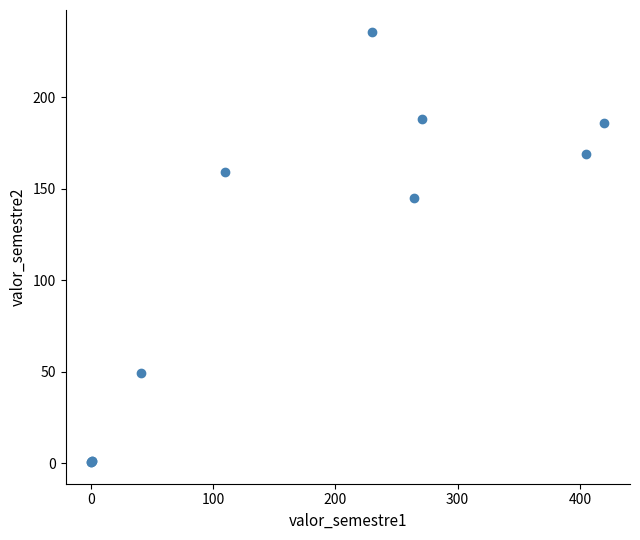

What Y value in the scatter plot is closest to 118?

145.0